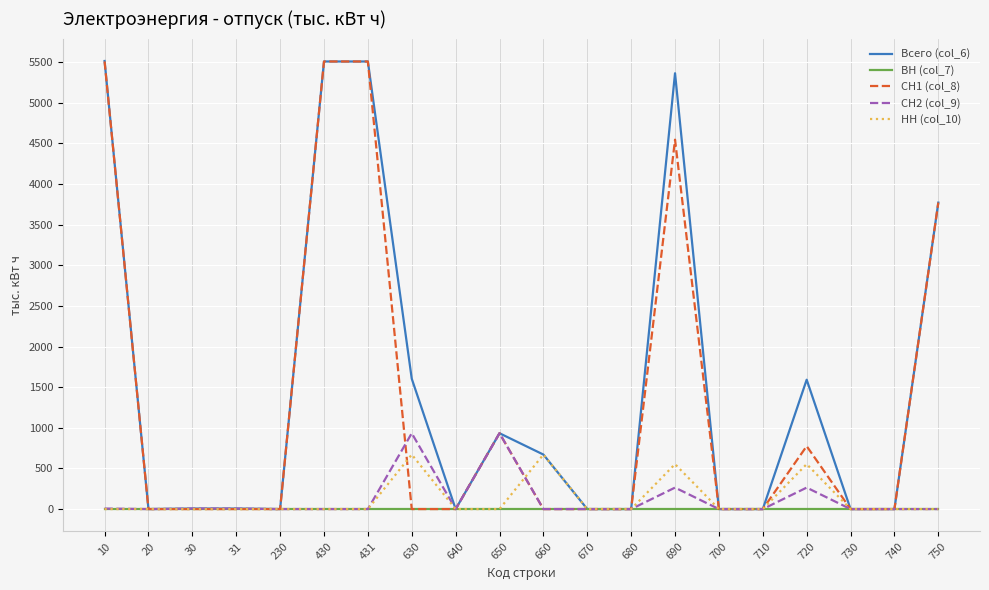

Is the value of СН1 (col_8) at 431 greater than the value of НН (col_10) at 630?

Yes